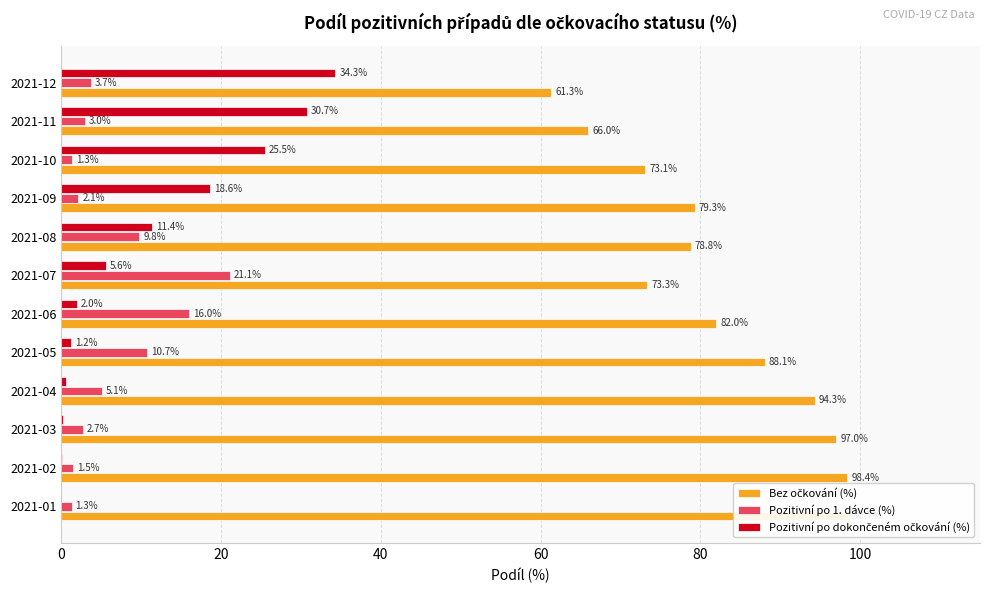

List the series in order of their peak value, highest first.

Bez očkování (%), Pozitivní po dokončeném očkování (%), Pozitivní po 1. dávce (%)